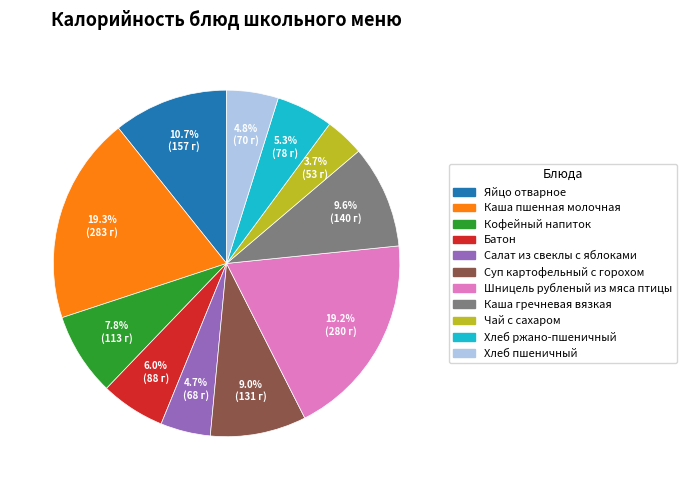

How many segments does this pie chart have?

11